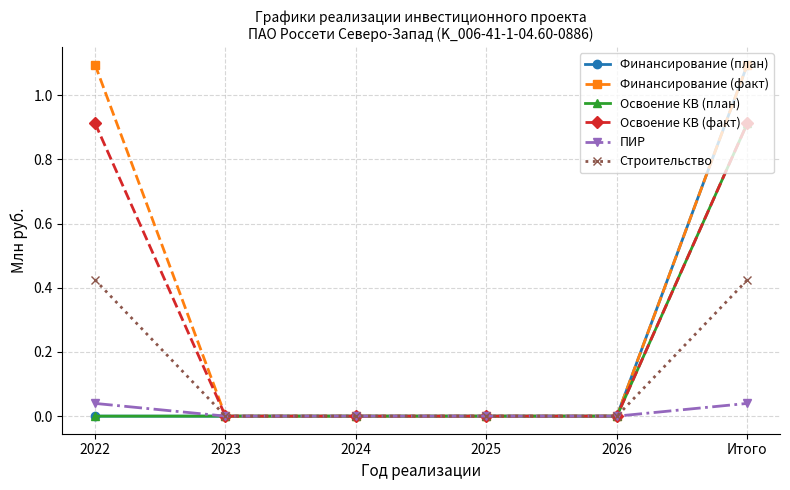

Is it true that Финансирование (план) equals 0.0 at 2023?

True